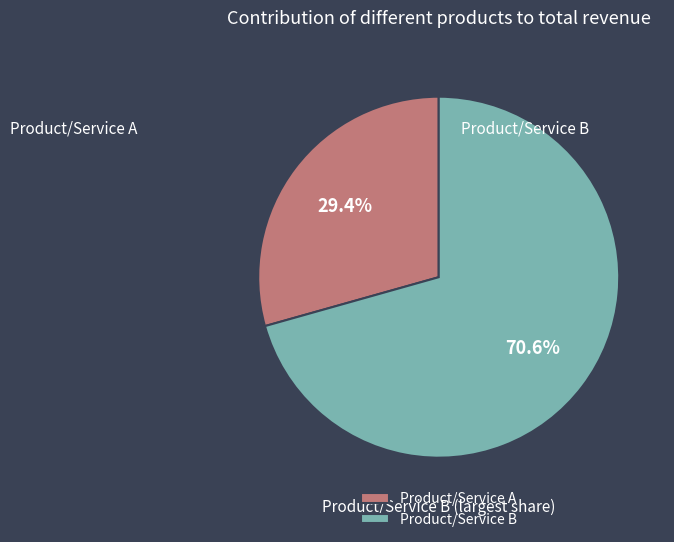

Which has a higher value, Product/Service A or Product/Service B?

Product/Service B